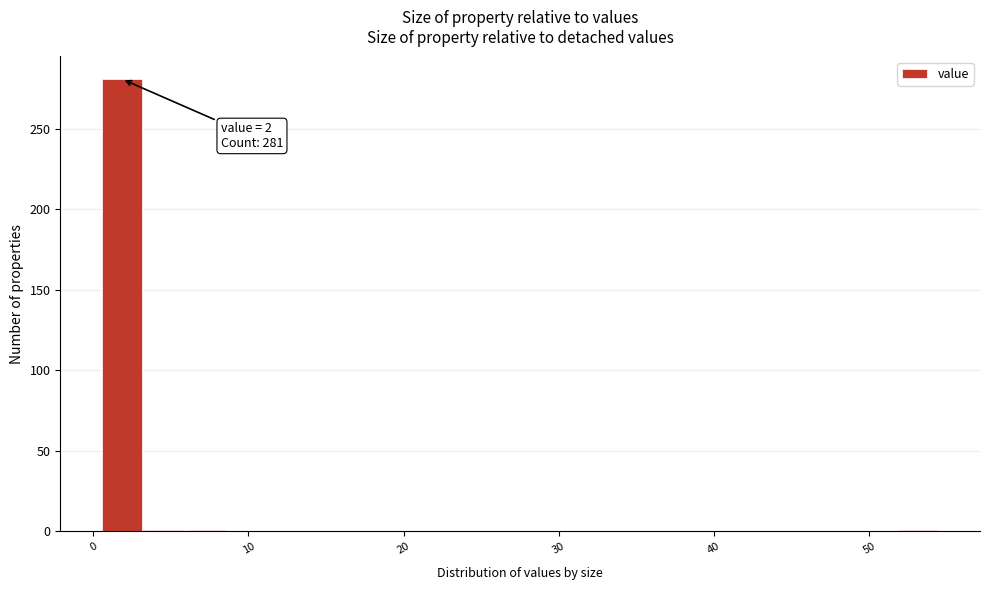

Around what value on the x-axis is the tallest bar? Give the approximate position of its centre, as read against the axis.

2